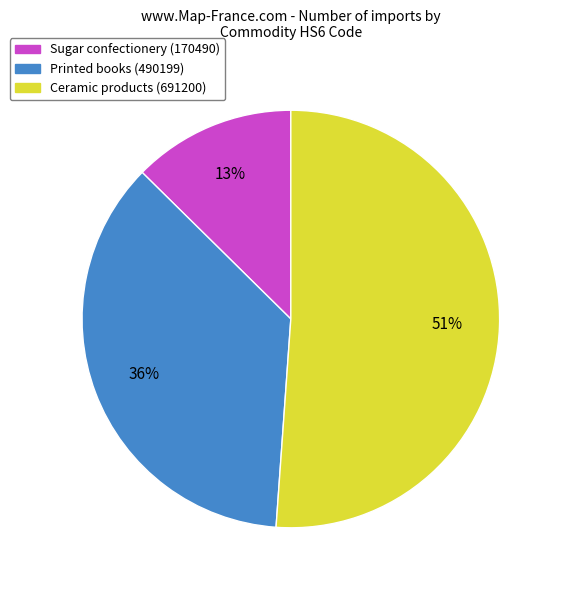

Is there a majority slice in this chart?

Yes